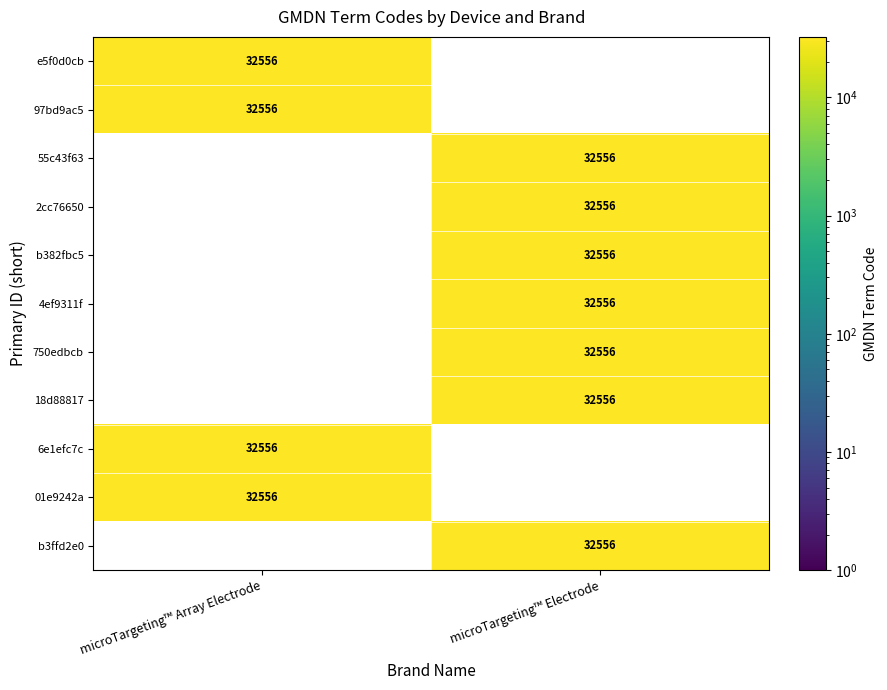

What is the total value across all series at 6e1efc7c?

32556